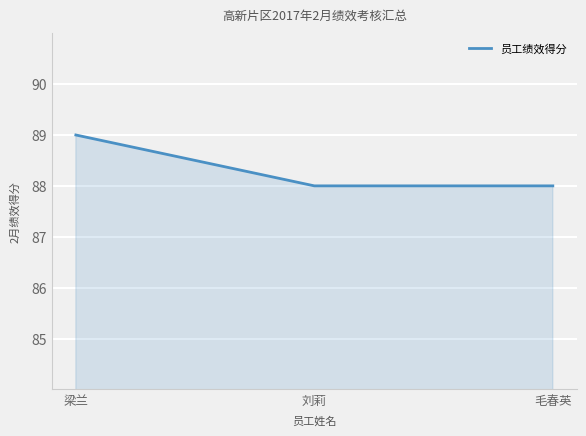

How many values are between 88 and 89?

3